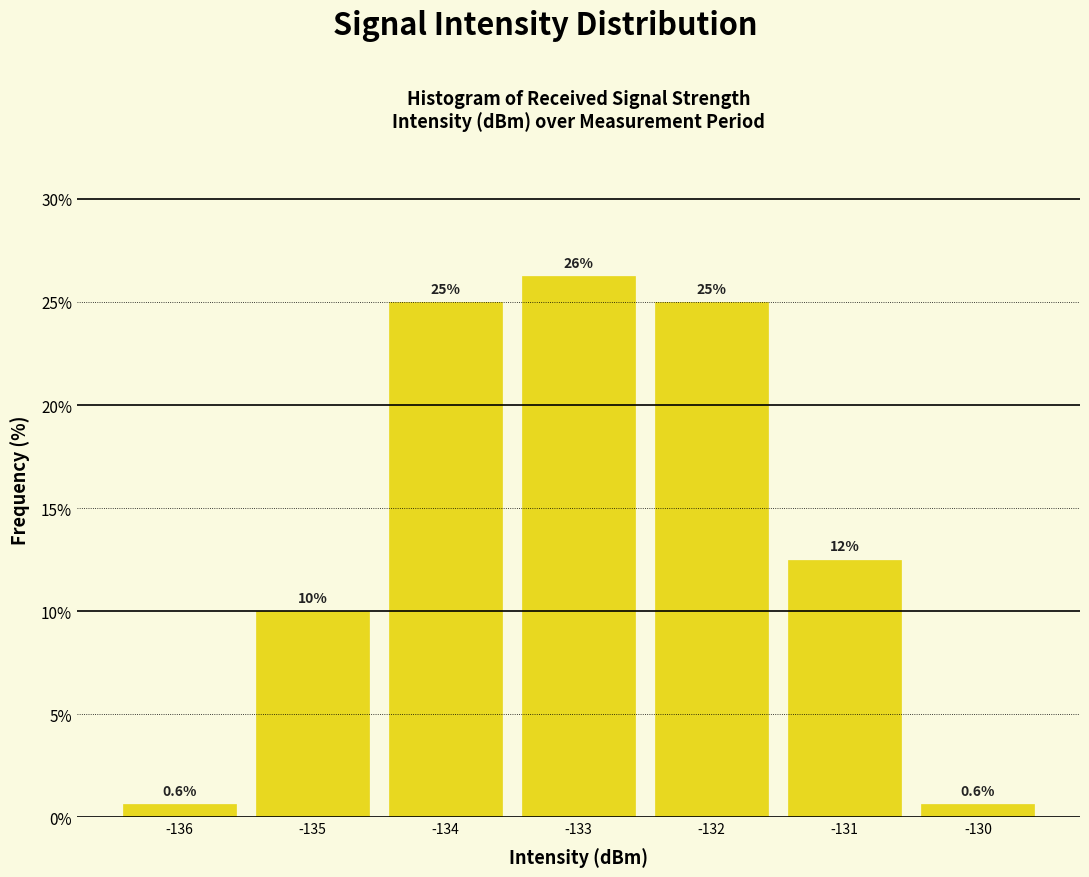

Which range on the x-axis has the tallest bar?

-133.5 to -132.5